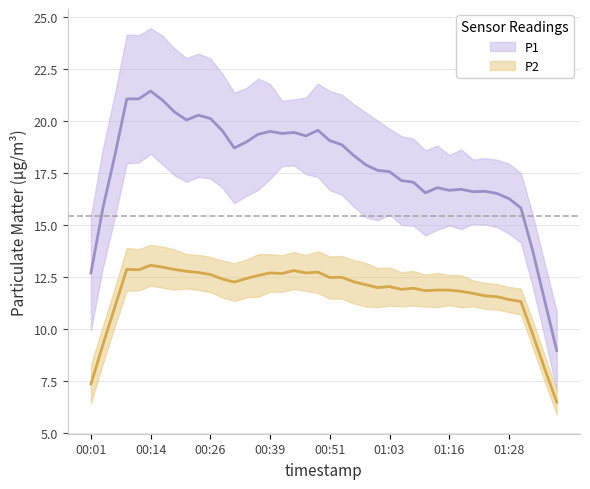

True or false: P1 and P2 cross at least once.

False